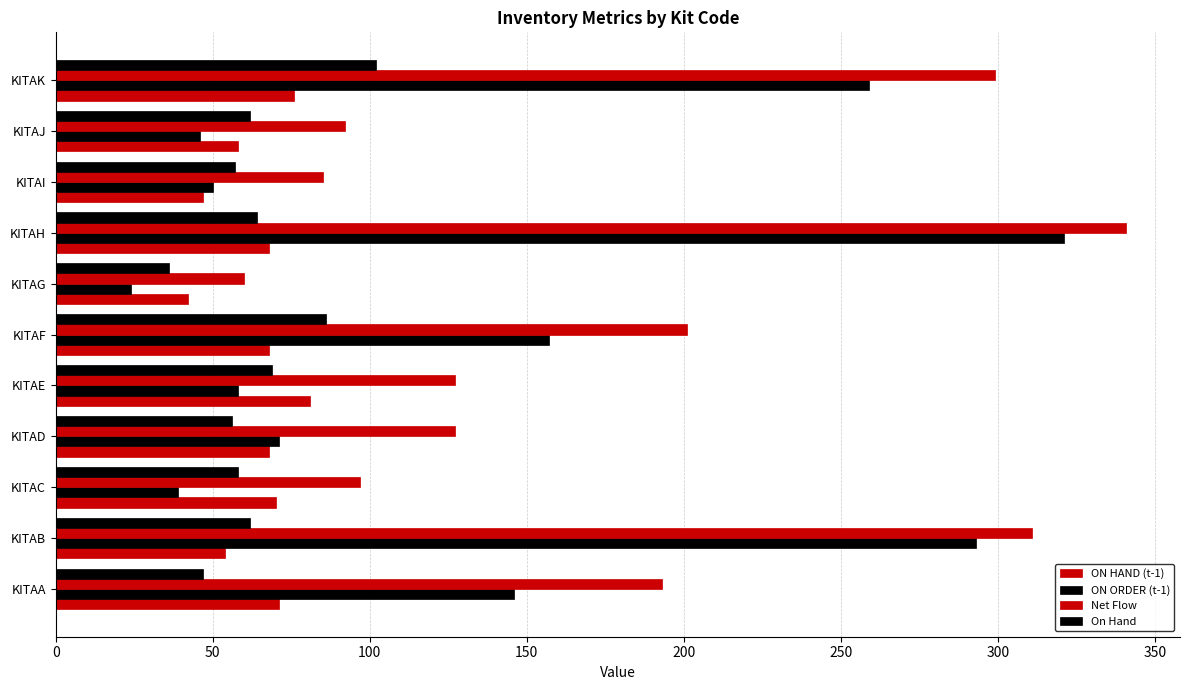

What is the difference between the maximum and minimum values in the Net Flow series?

281